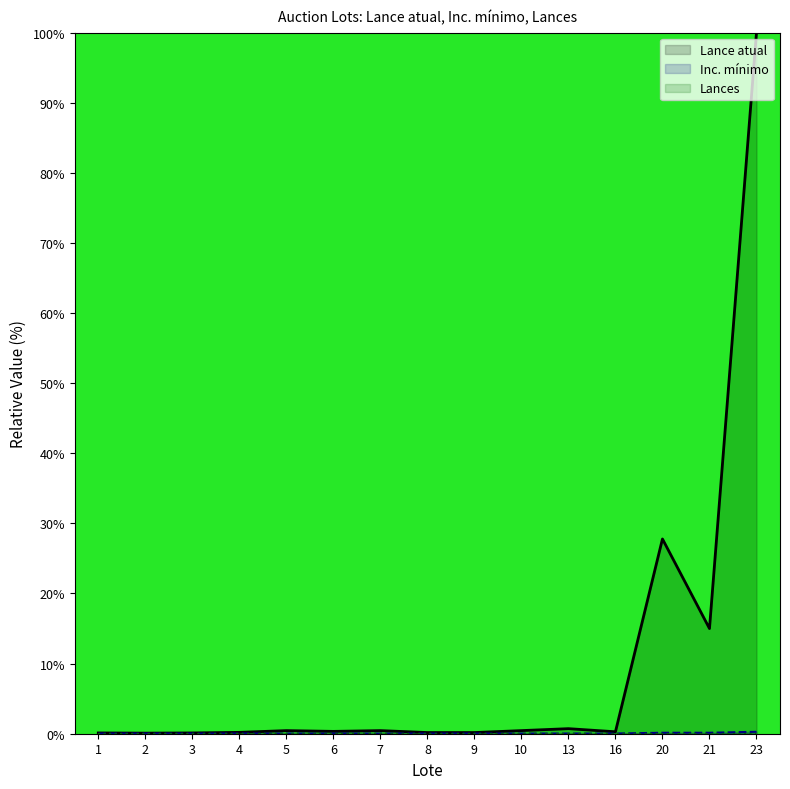

What is the greatest value displayed?

100.0